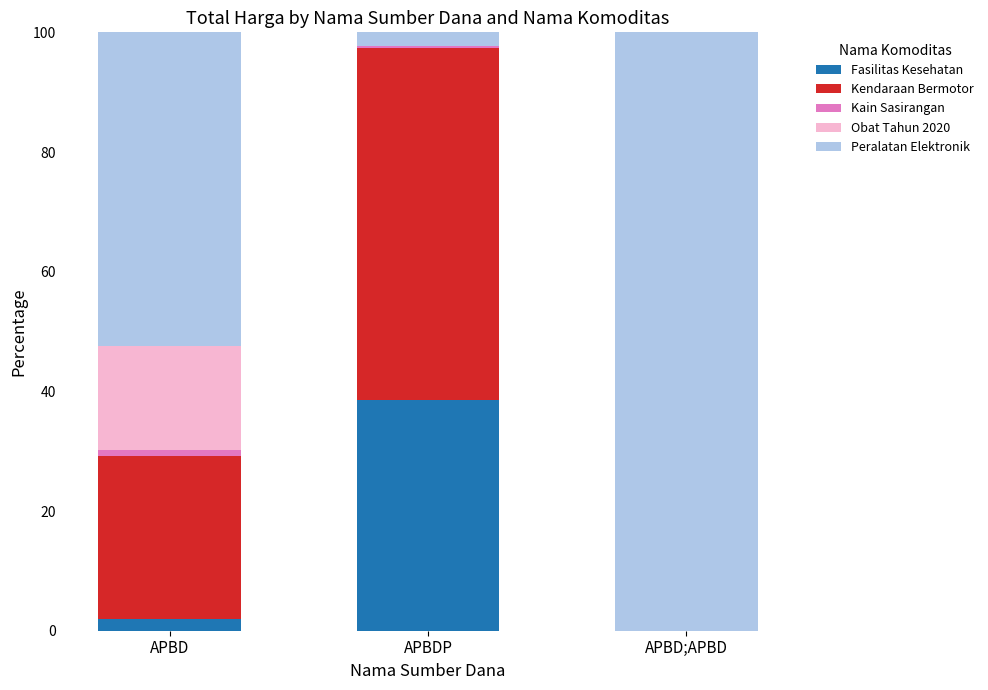

Which category has the highest value in the Fasilitas Kesehatan series?

APBDP